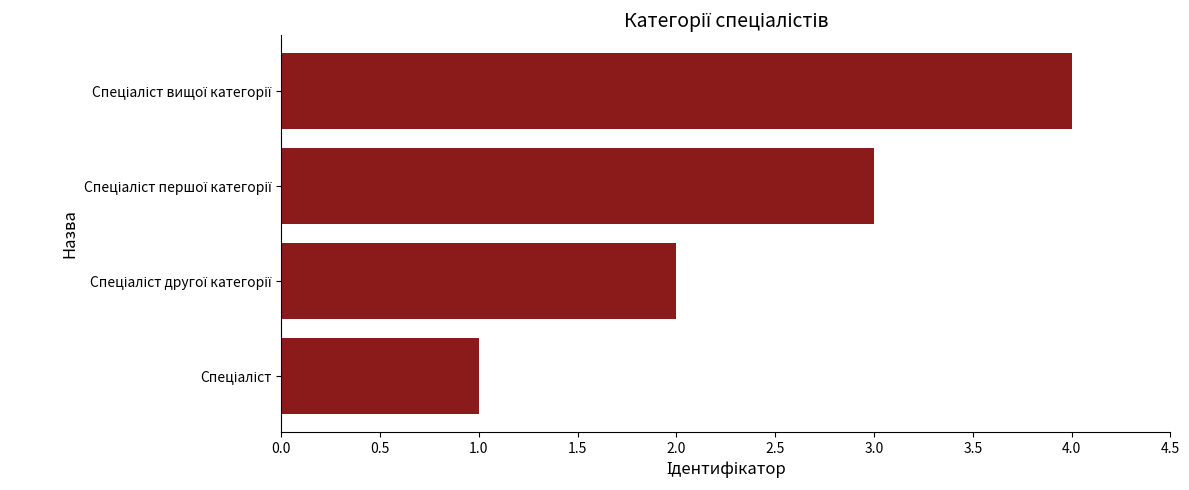

What is the difference between the maximum and minimum values?

3